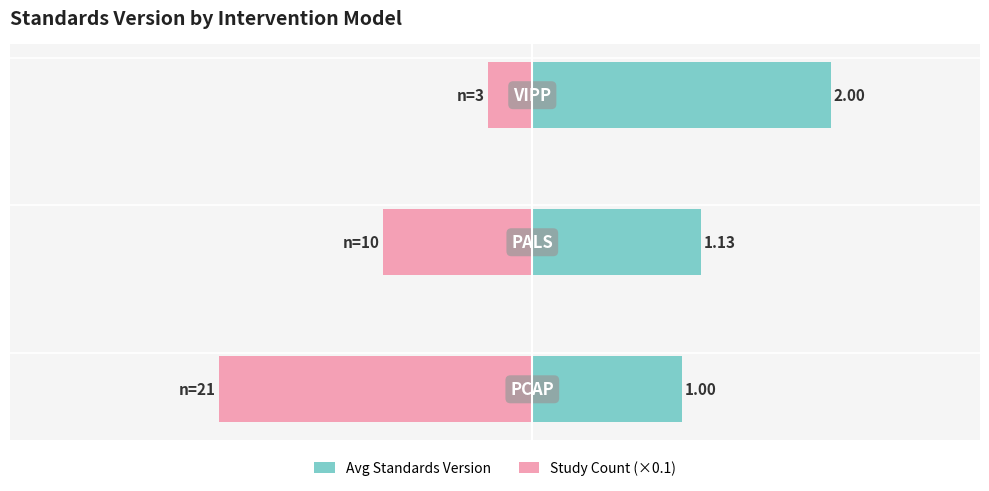

List the series in order of their overall mean, lowest first.

Study Count (×0.1), Avg Standards Version